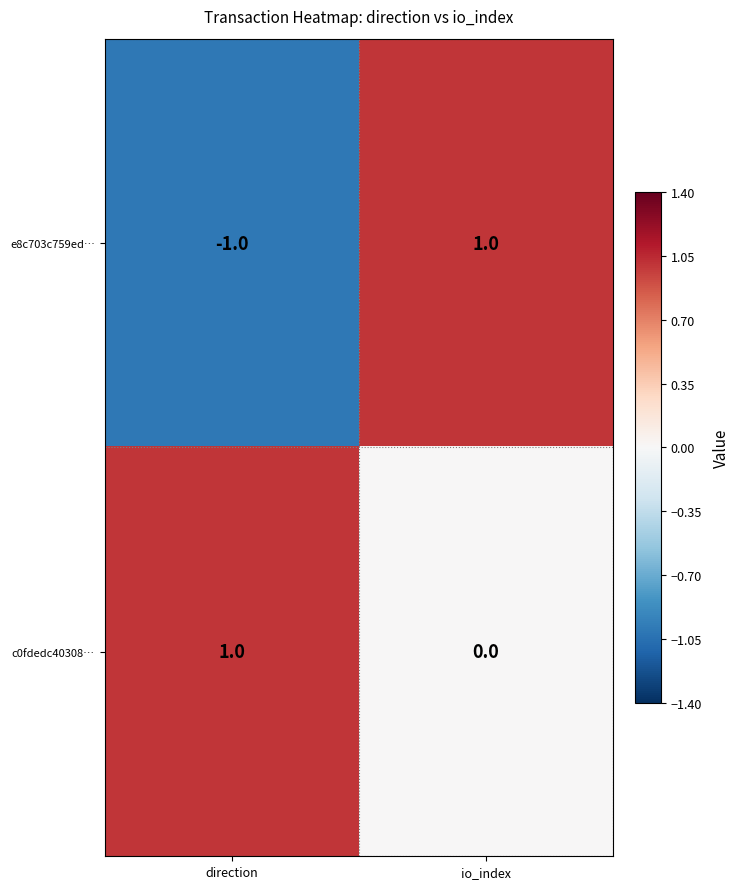

How many values in e8c703c759ed… are above zero?

1